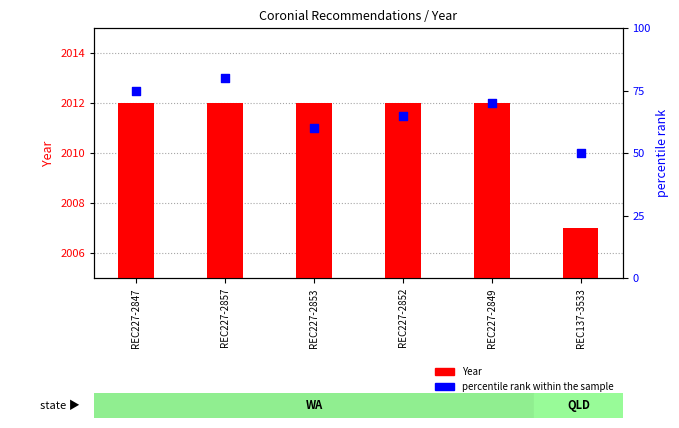

Which series has the largest total across all categories?

Year